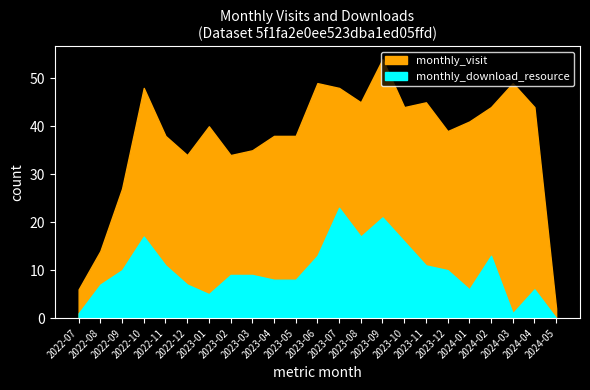

Where is monthly_visit nearest to the value 28?

2022-09